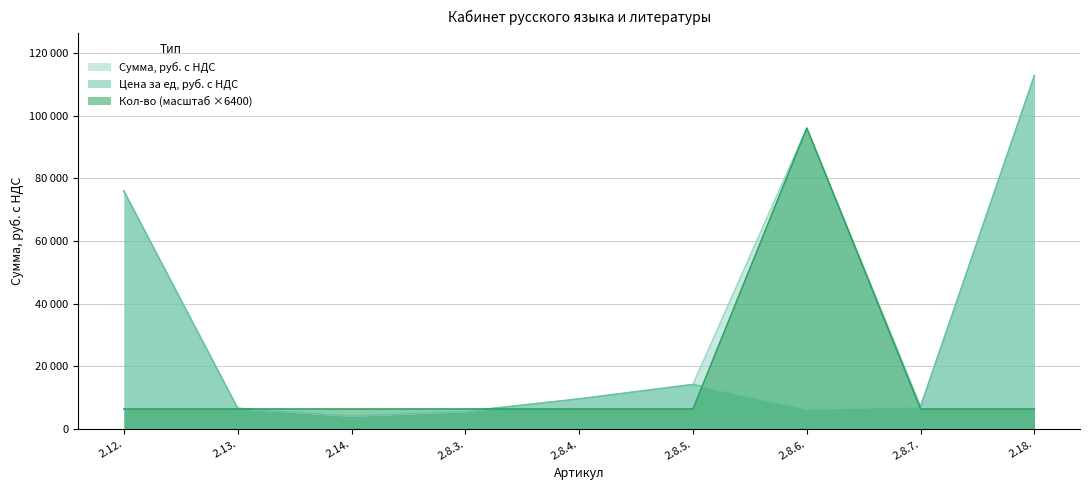

Which series has the largest range (max minus min)?

Сумма, руб. с НДС